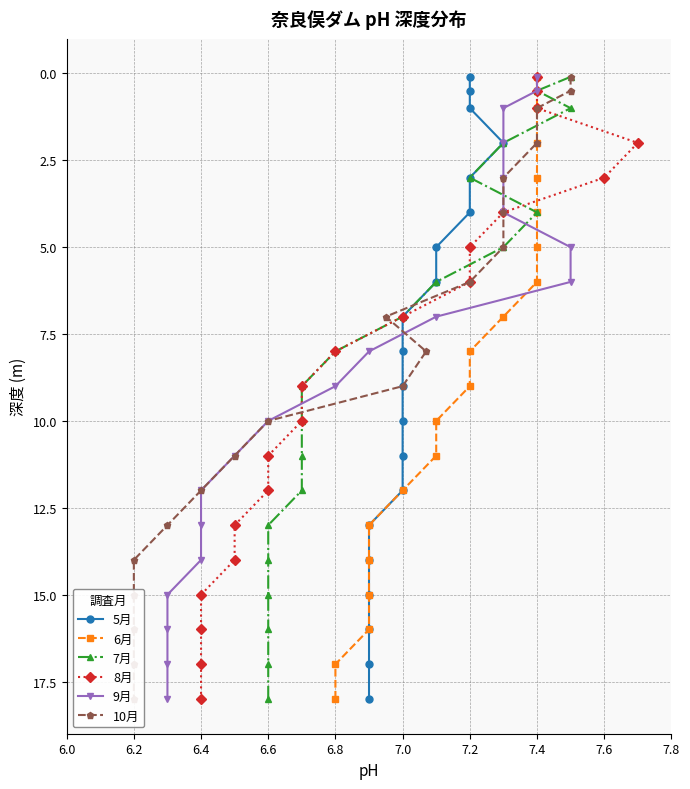

True or false: 6月 has more than 2 interior local peaks.

False